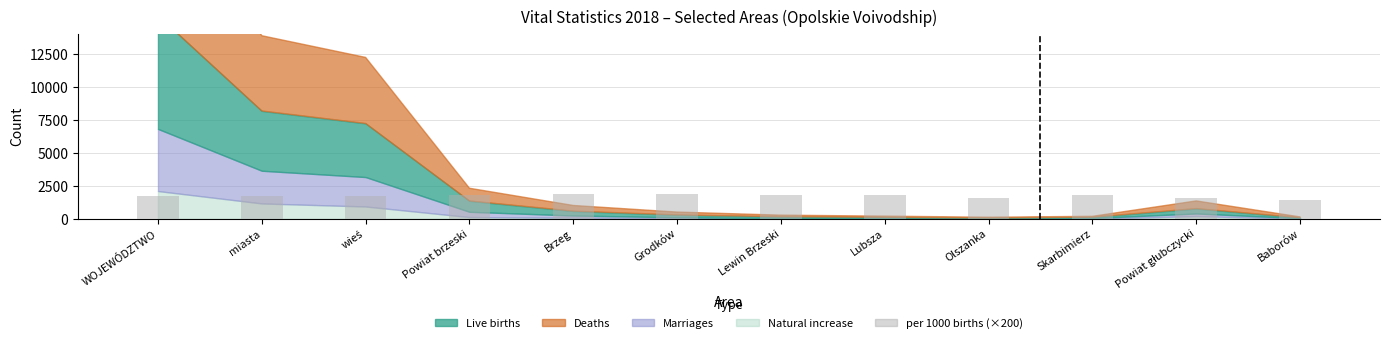

True or false: the data shows 1740.0 at WOJEWÓDZTWO.

True